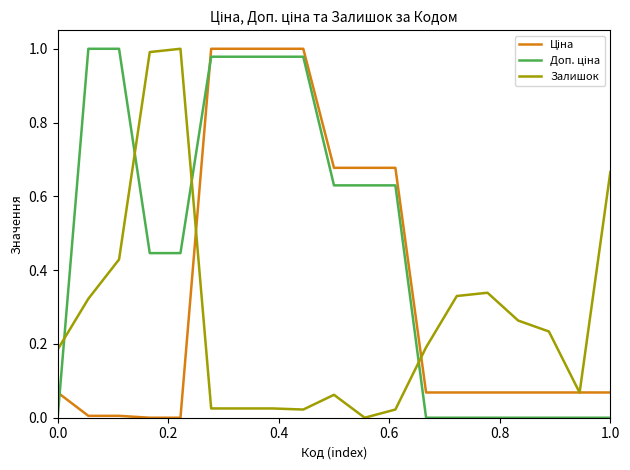

How many lines are shown in the chart?

3